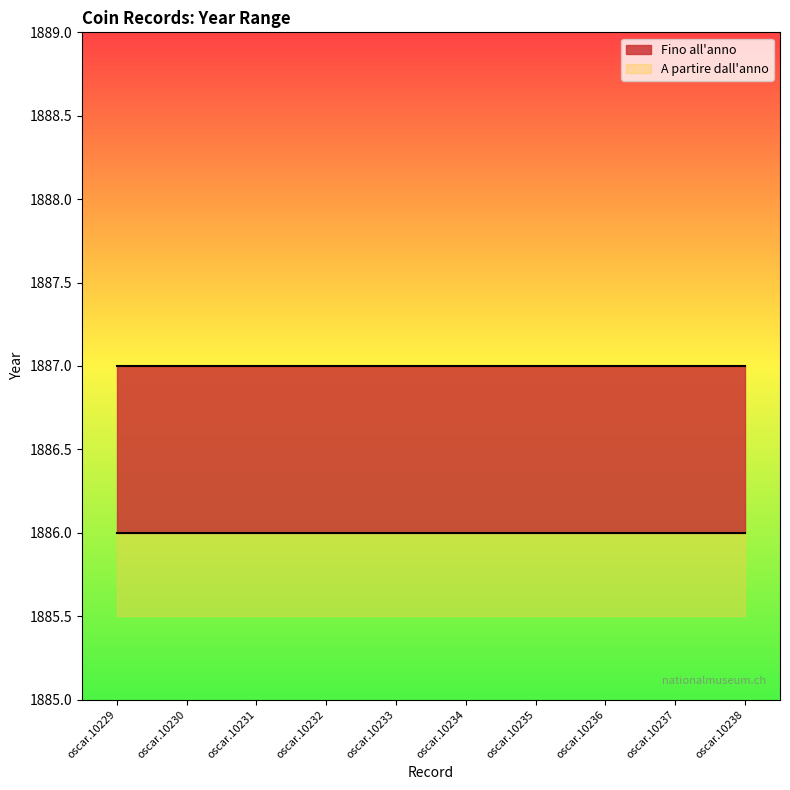

True or false: A partire dall'anno and Fino all'anno intersect in this chart.

False